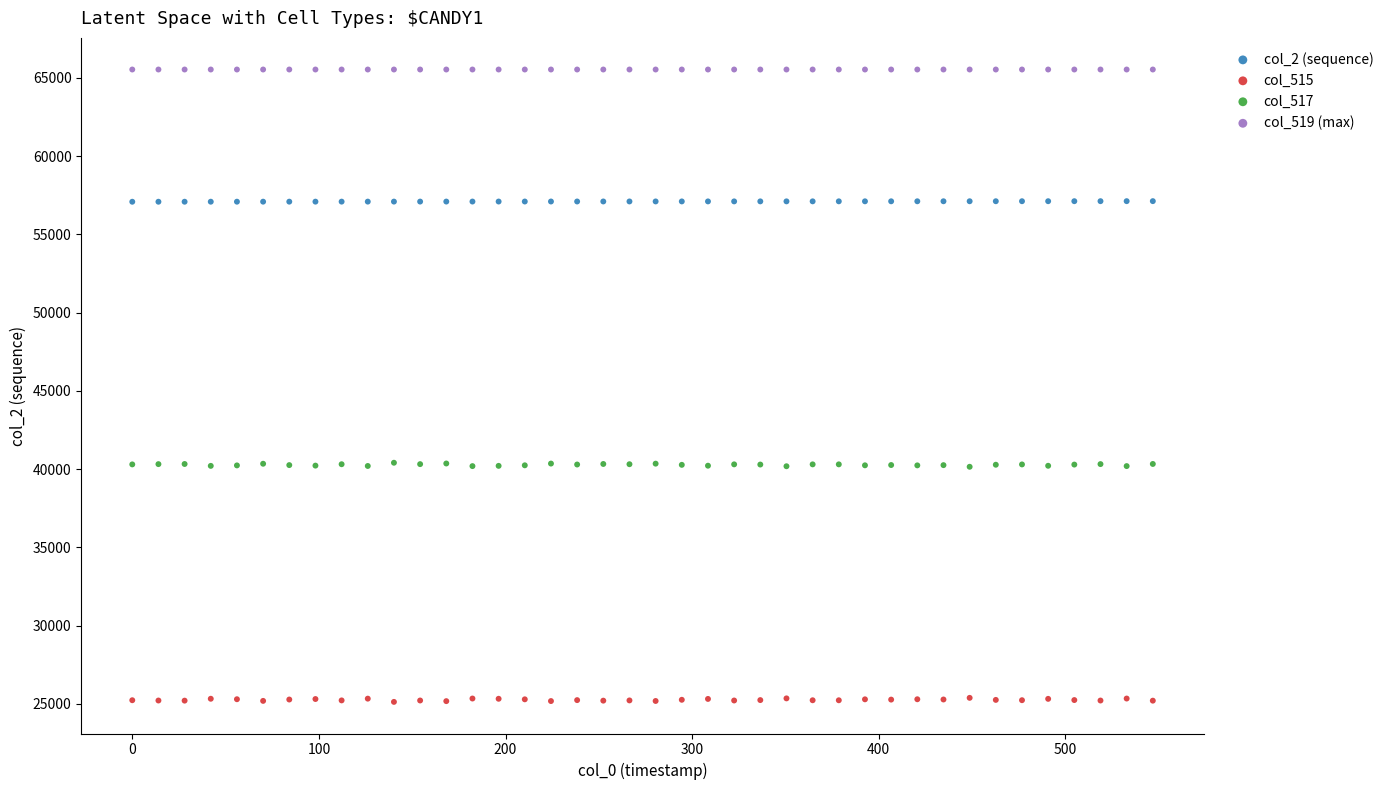

Which series reaches the minimum Y coordinate?

col_515